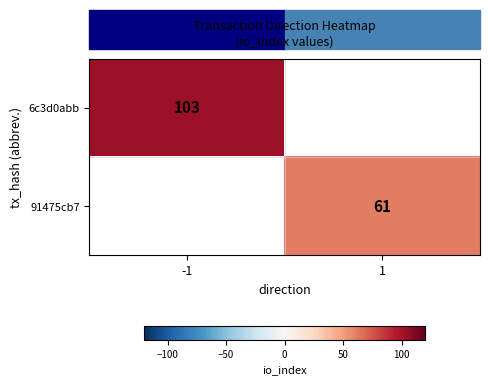

The value of 6c3d0abb at -1 is 103. True or false?

True